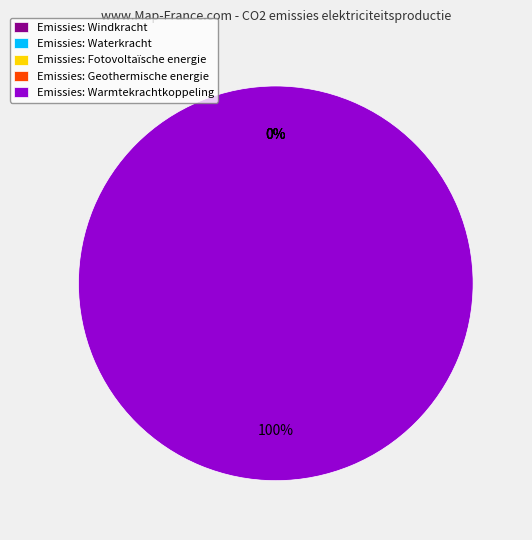

What portion of the pie excludes Waterkracht?

100.0%